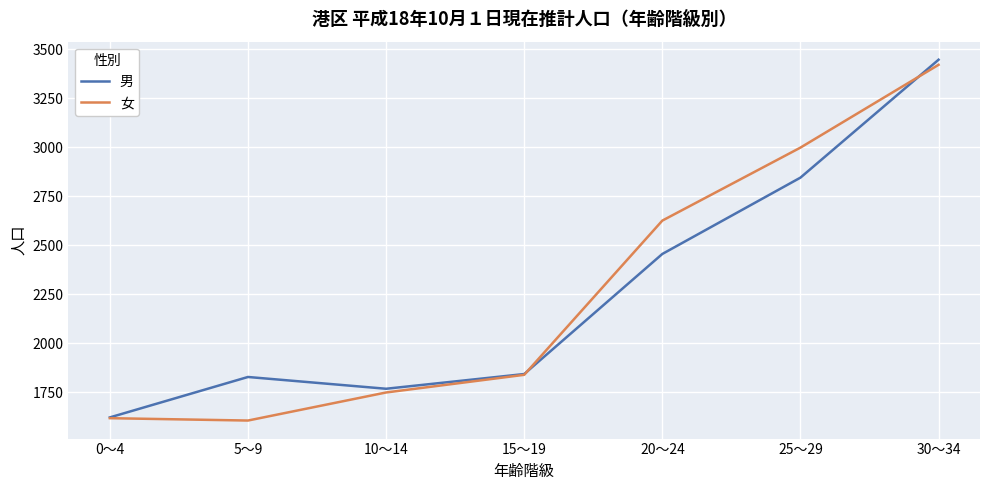

How many lines are shown in the chart?

2